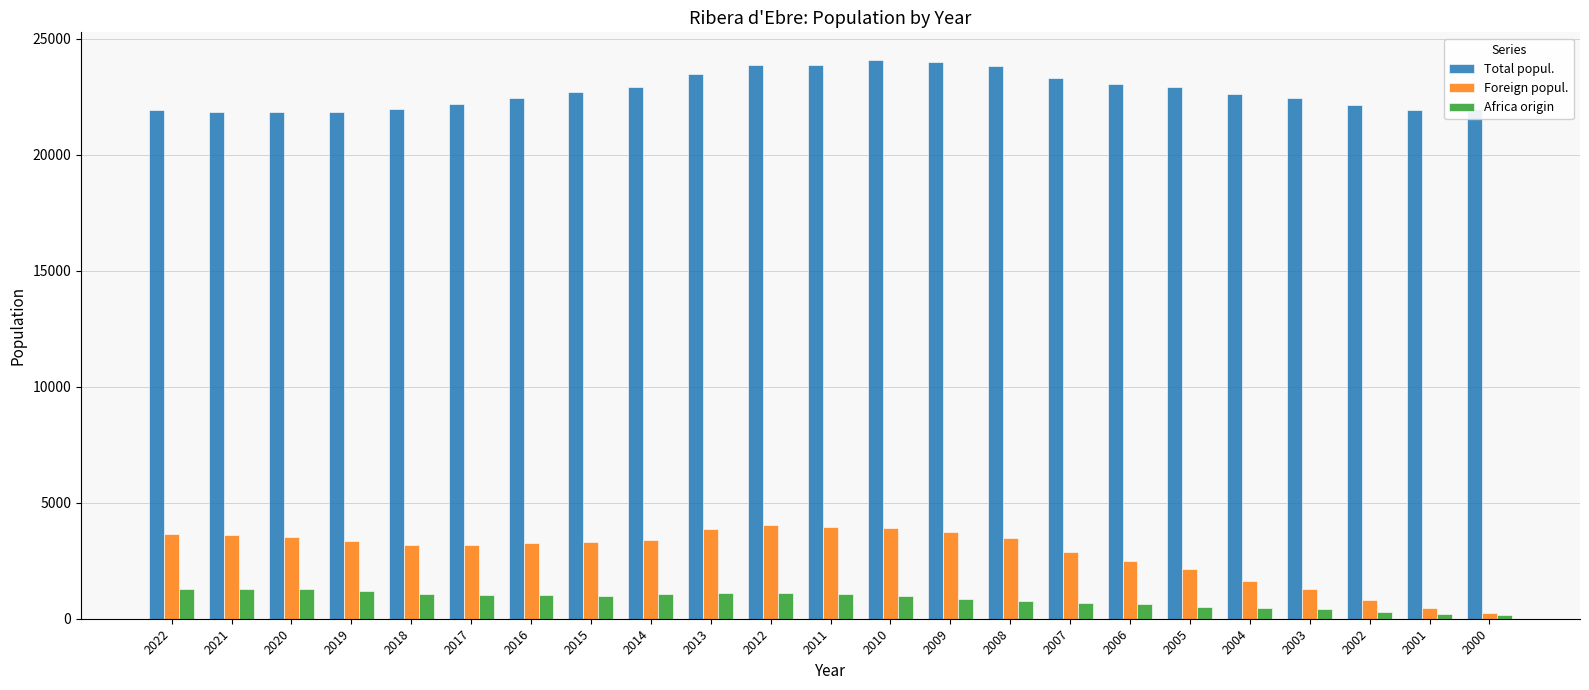

Which series has the largest total across all categories?

Total popul.